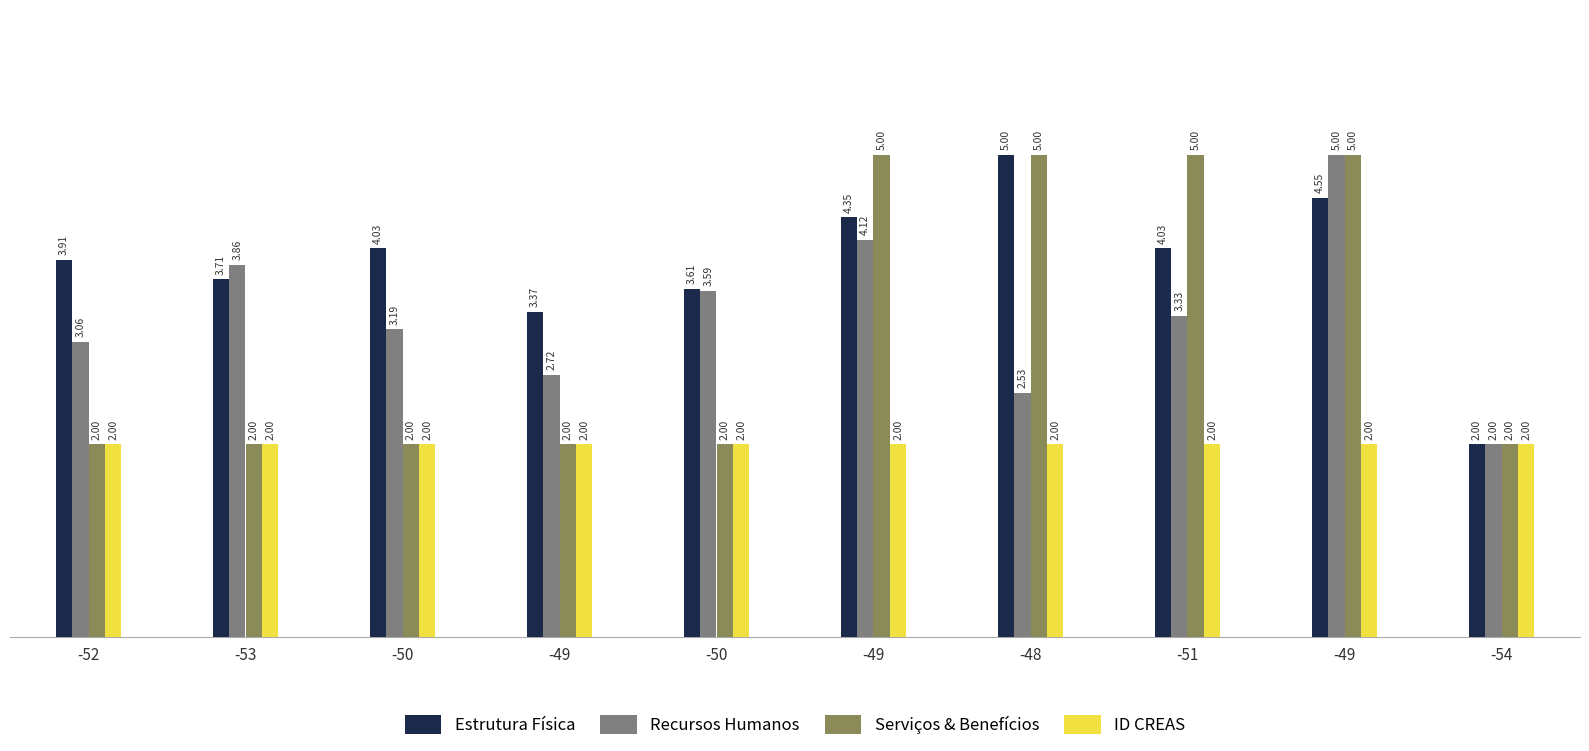

Does the chart contain stacked bars?

No